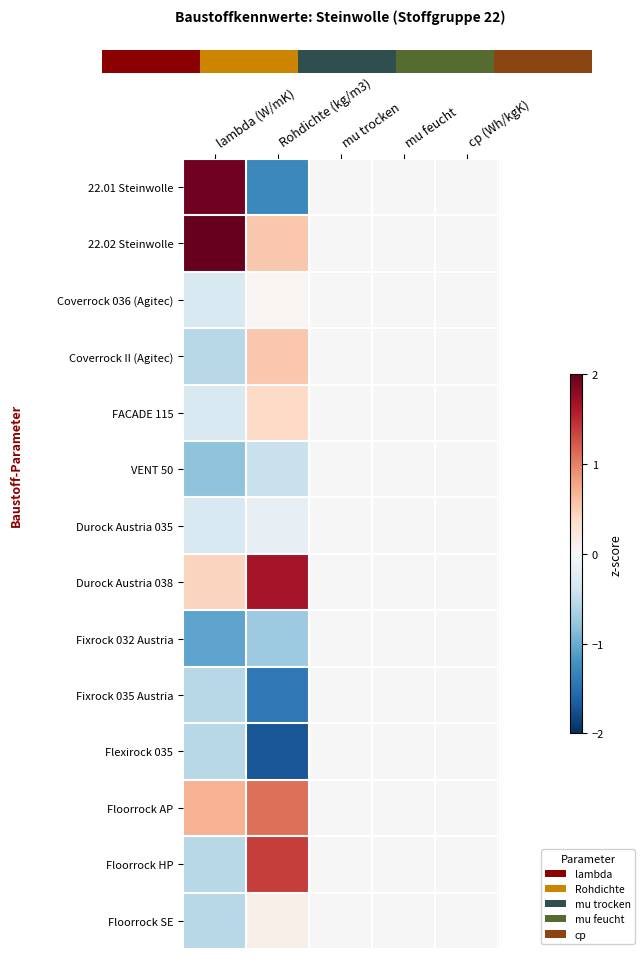

List the labels in order of Fixrock 035 Austria value, largest first.

mu trocken, mu feucht, cp (Wh/kgK), lambda (W/mK), Rohdichte (kg/m3)